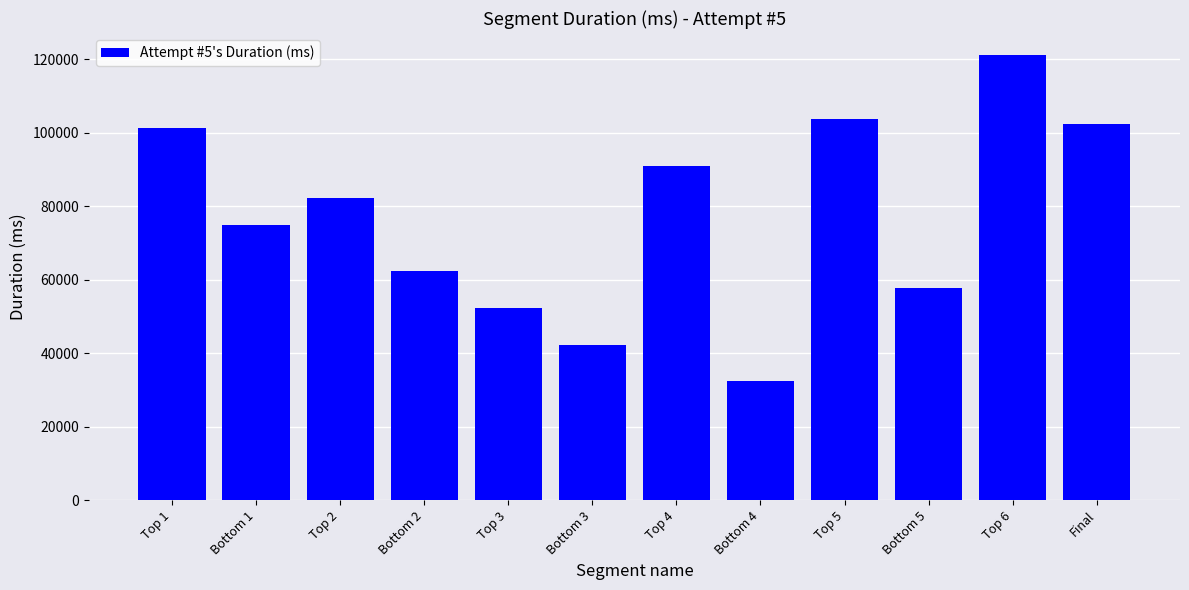

What is the label of the 4th bar from the right?

Top 5